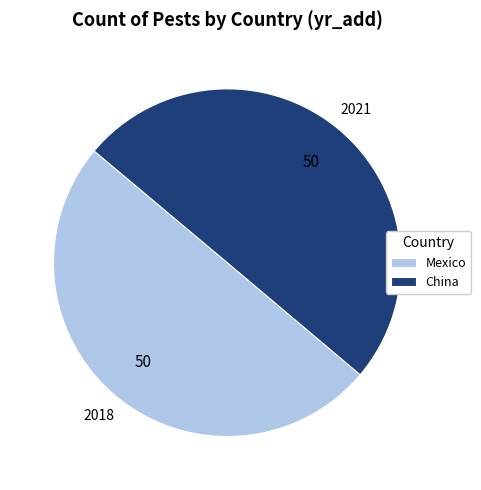

Combined, do Mexico and China account for over 50%?

Yes